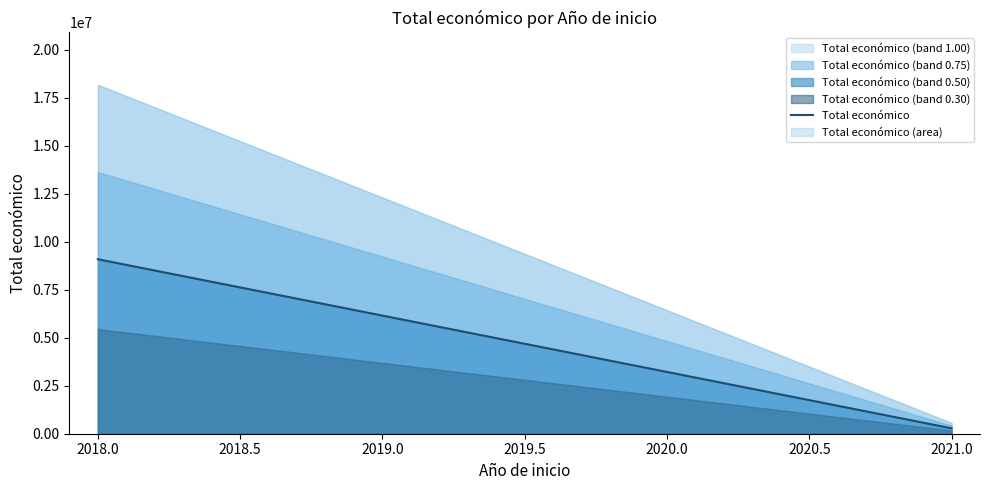

How many values are below 5685677?

2